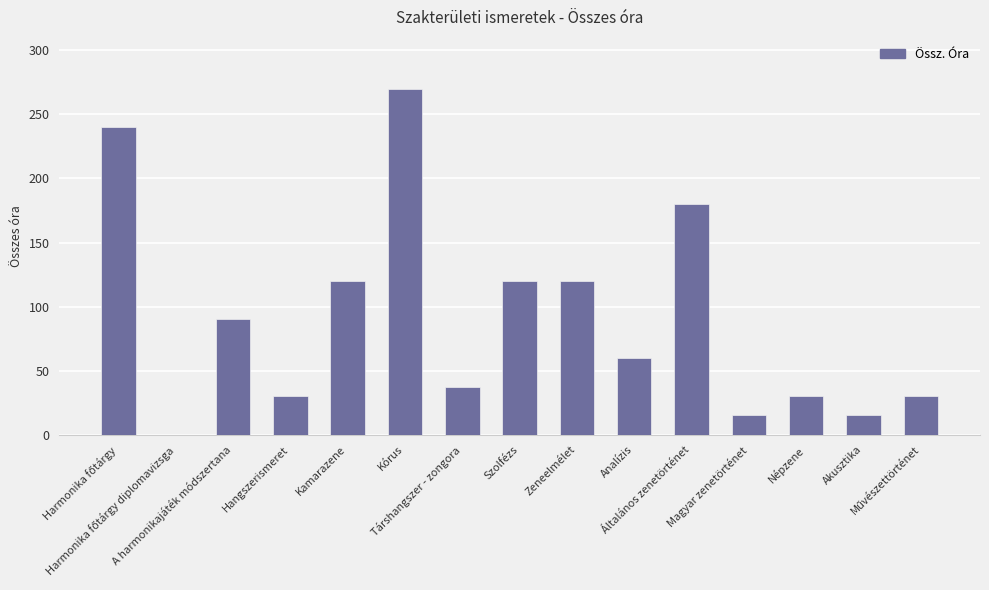

What is the maximum value shown in the chart?

270.0